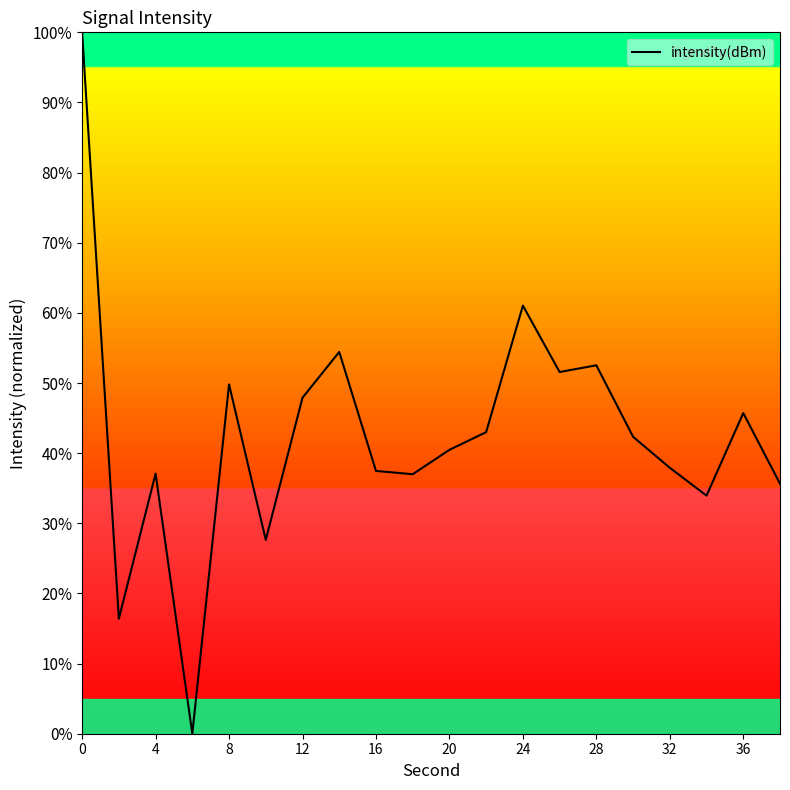

What is the greatest value displayed?

100.0